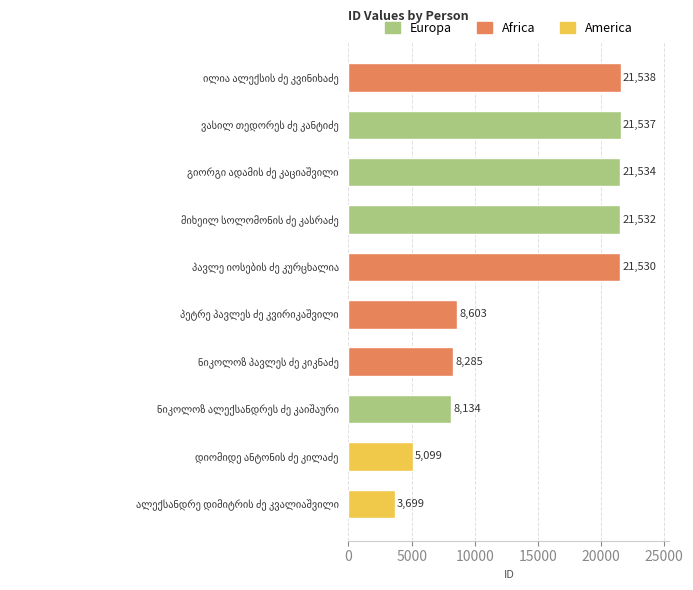

What is the sum of all values?

141491